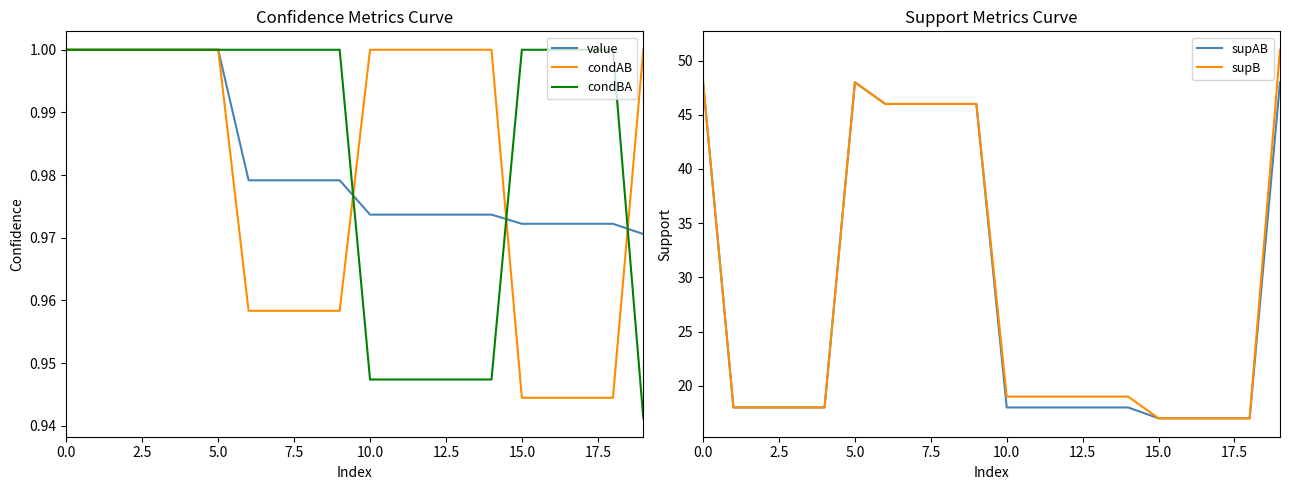

What is the difference between the maximum and minimum values in the supAB series?

31